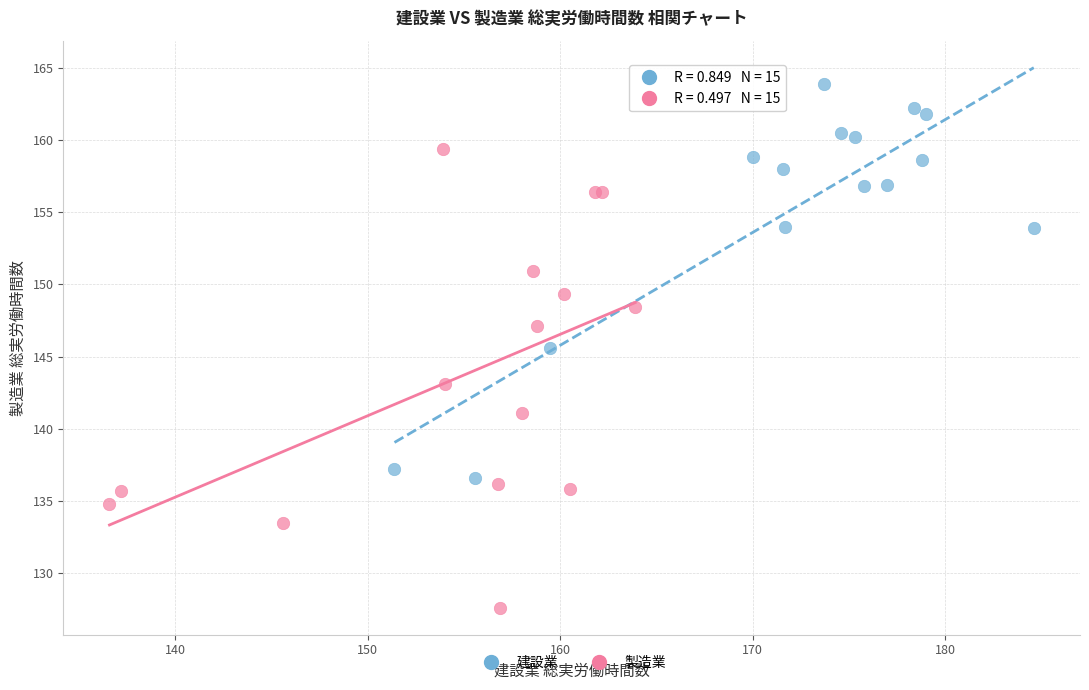

Which series reaches the maximum Y coordinate?

建設業